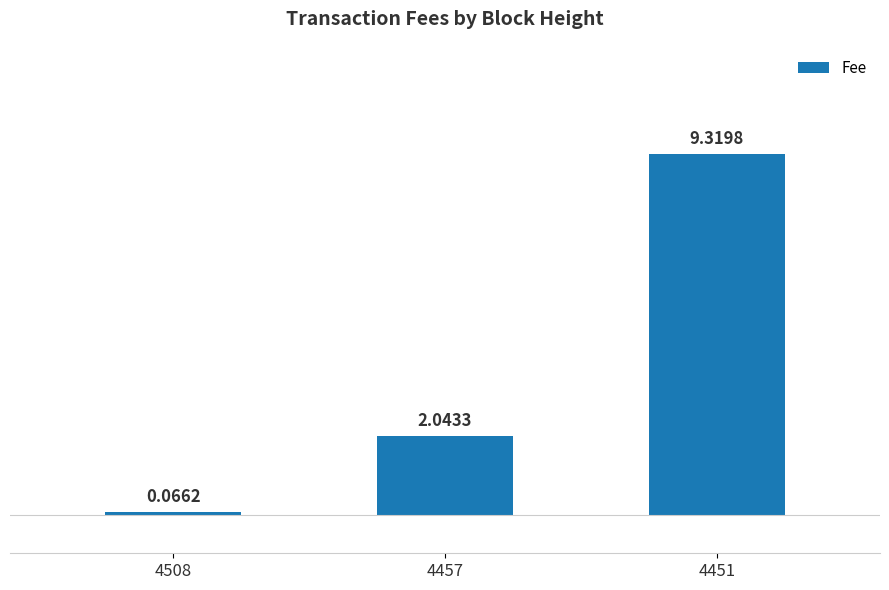

What is the sum of all values?

11.4